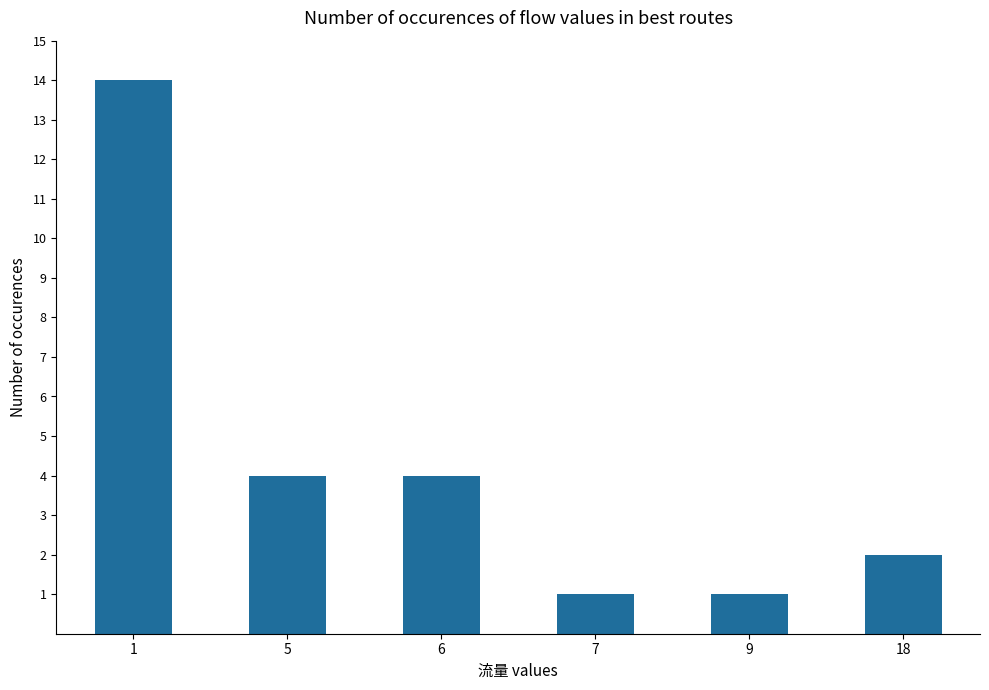

What is the maximum value shown in the chart?

14